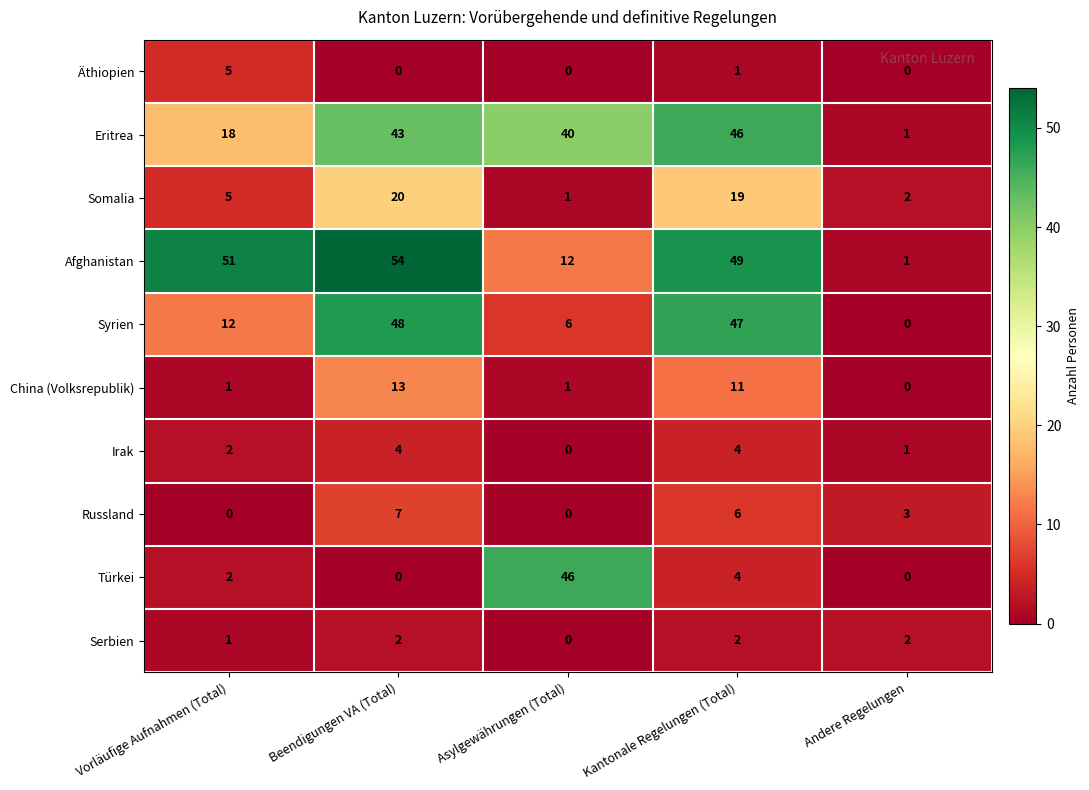

True or false: Irak has a value of 1 at Vorläufige Aufnahmen (Total).

False